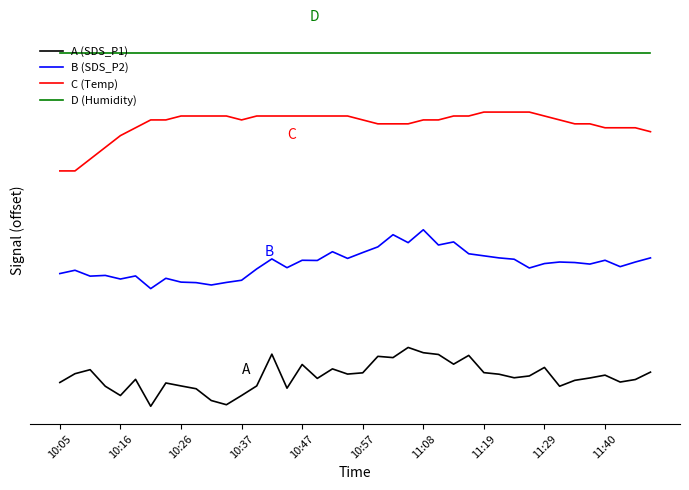

What are all the series names shown in the legend?

A (SDS_P1), B (SDS_P2), C (Temp), D (Humidity)